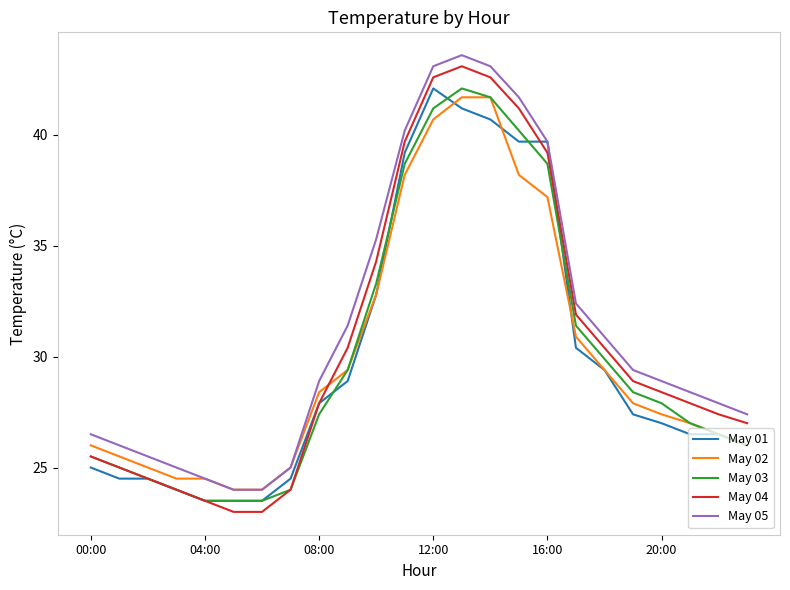

What is the sum of all May 03 values?

723.3